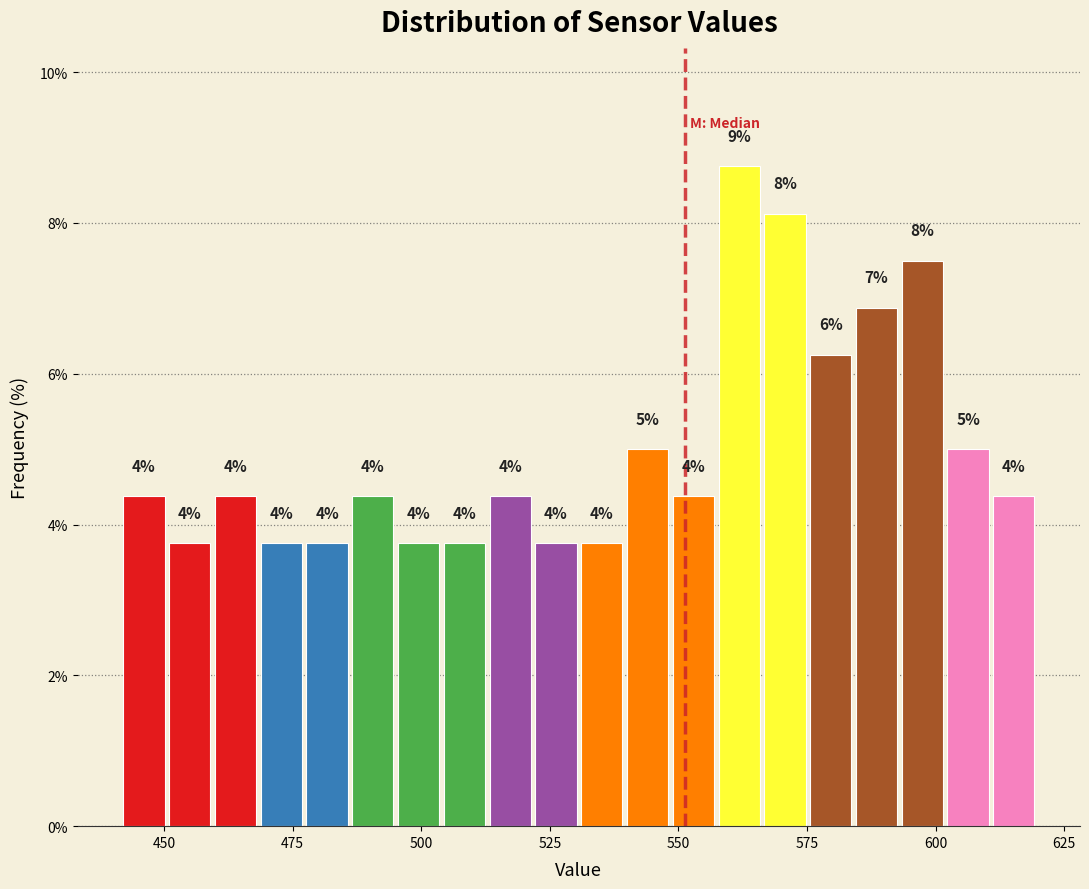

Read against the x-axis, roughly where is the centre of the tallest bar?

560